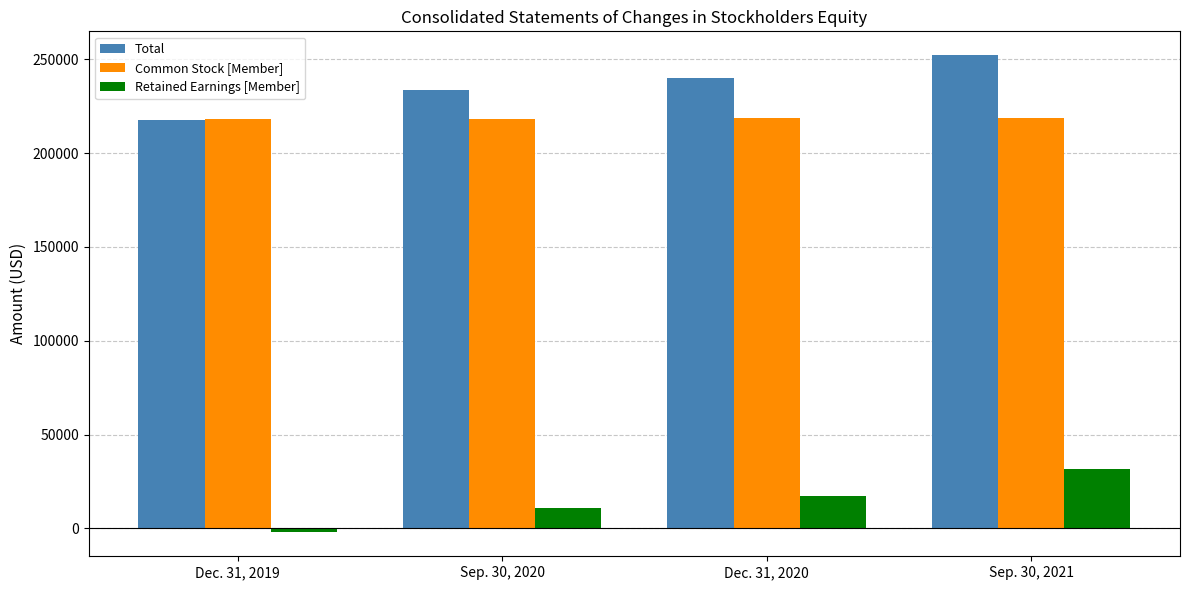

Are the bars grouped side by side (vs. stacked)?

Yes